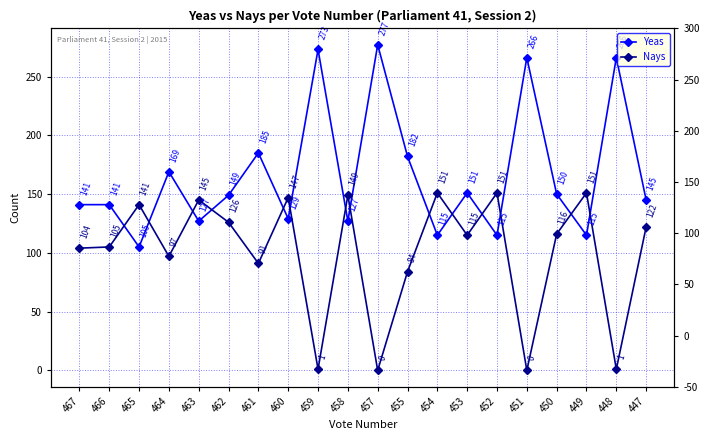

Count the number of categories in the chart.

20